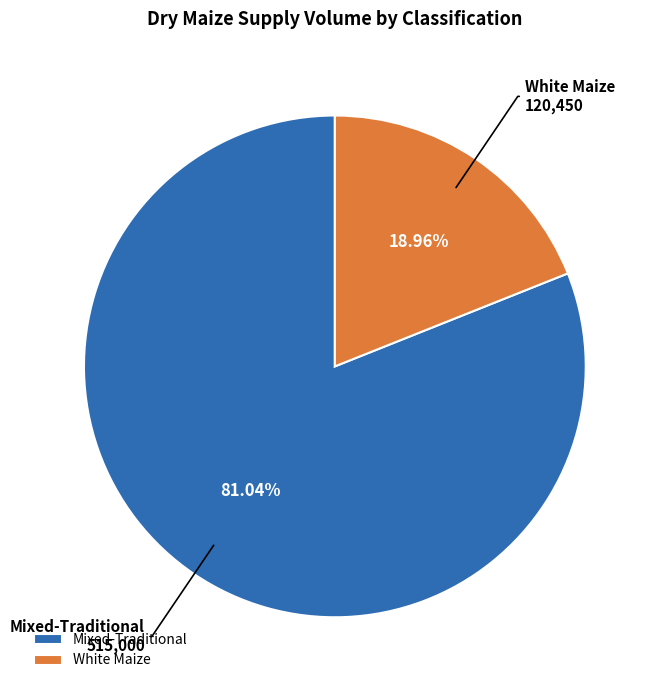

True or false: White Maize accounts for 5% of the total.

False